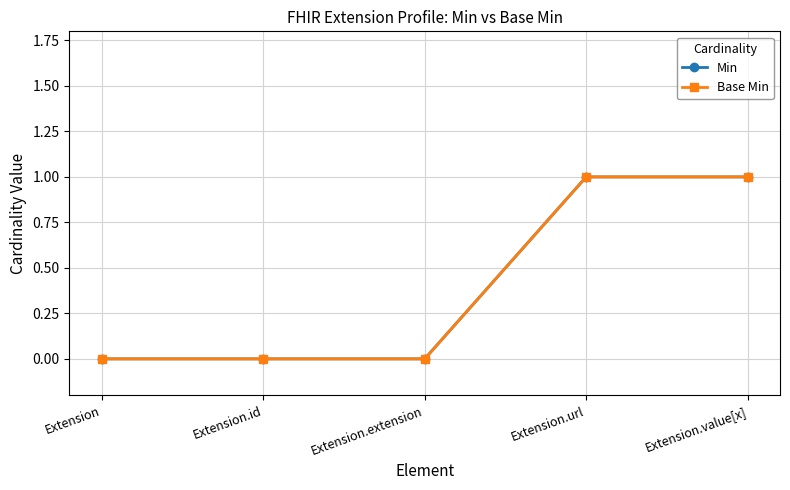

Rank the series at Extension.id from highest to lowest value.

Min, Base Min